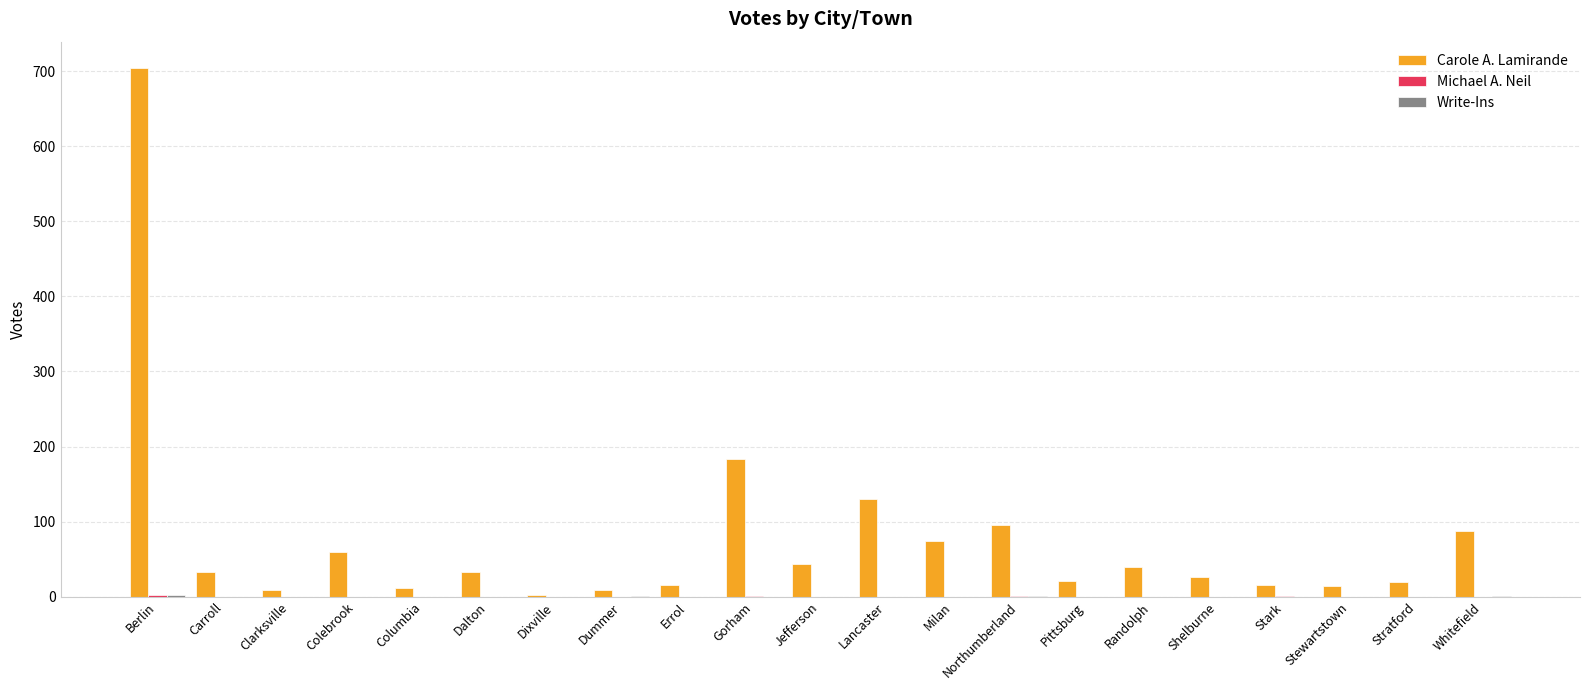

How many groups of bars are there?

21